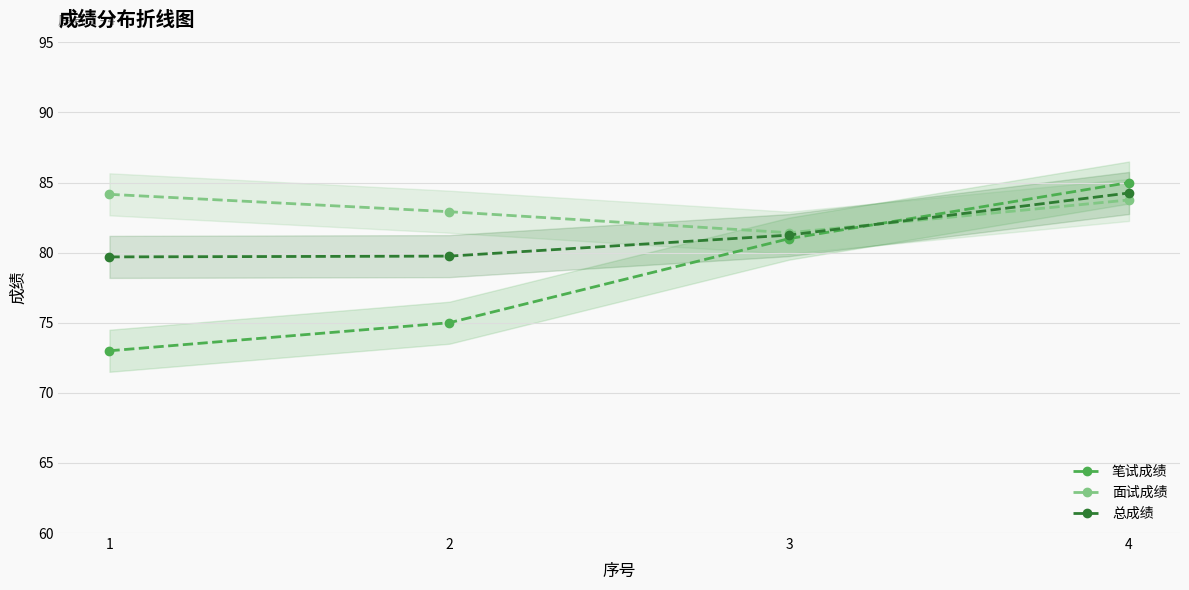

At how many categories does at least one series exceed 73?

4